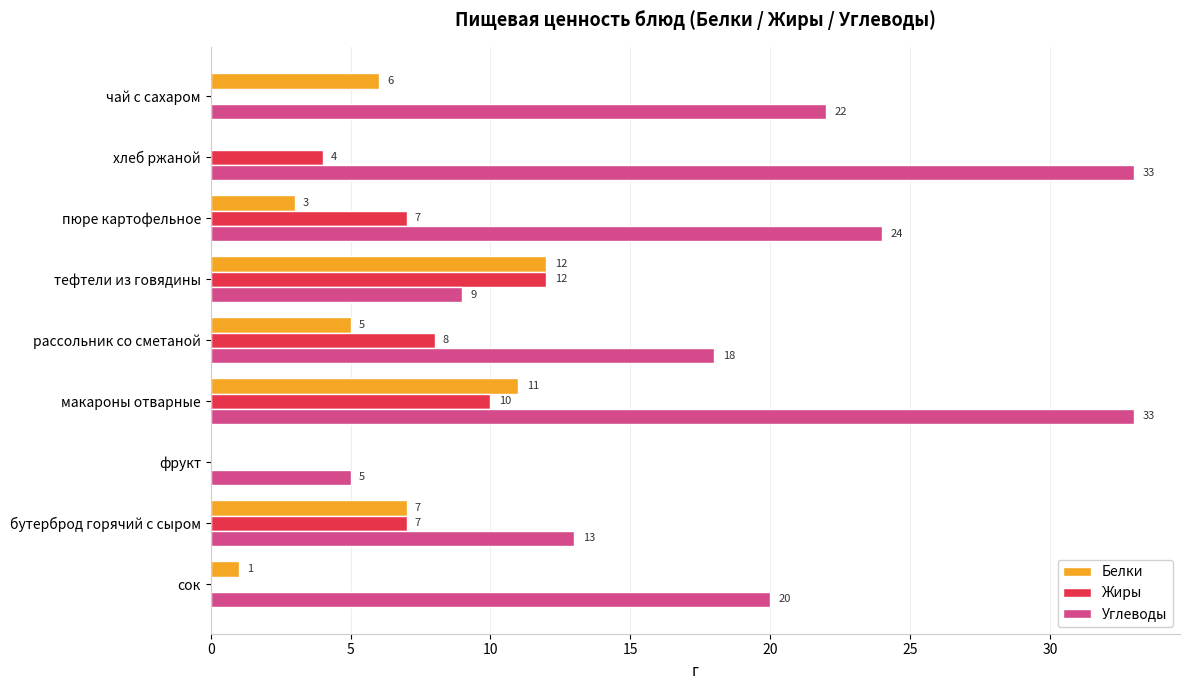

What is the sum of the Углеводы values at хлеб ржаной and чай с сахаром?

55